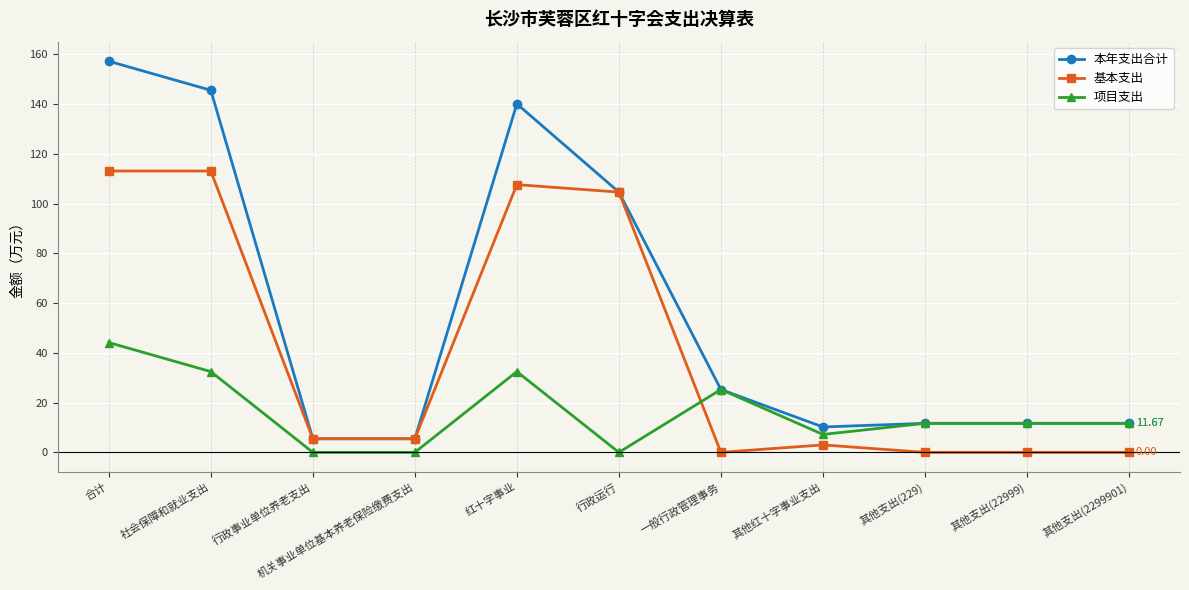

At which label is 项目支出 closest to 22?

一般行政管理事务